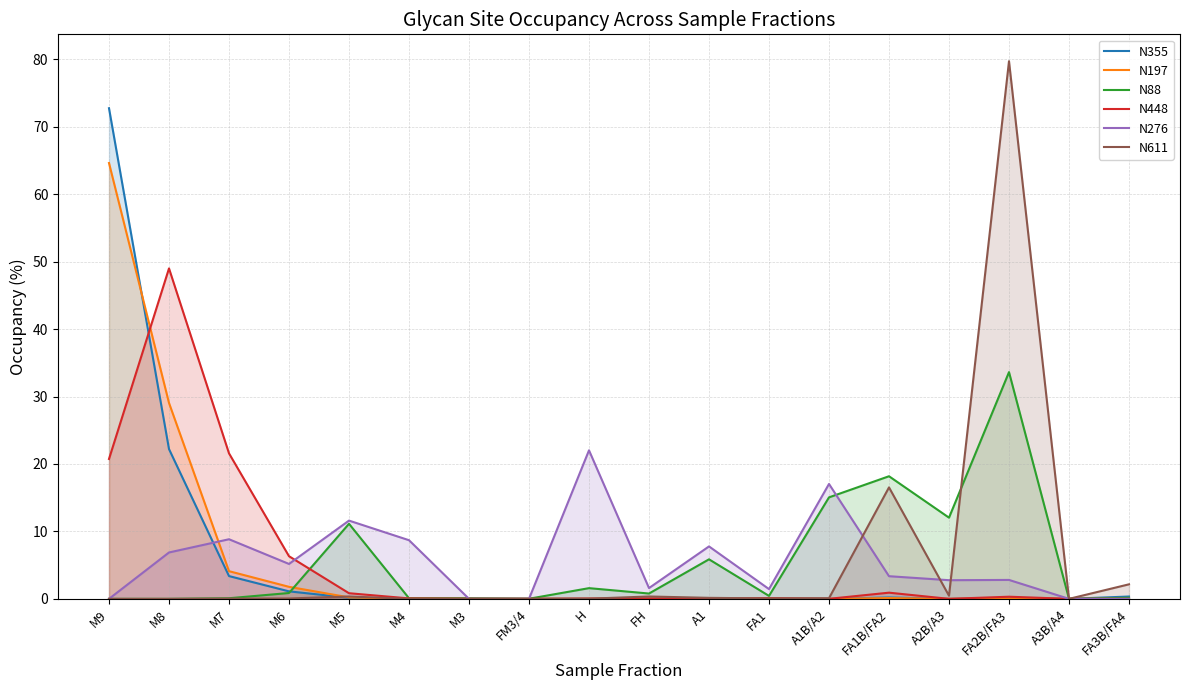

Reading left to right, extract all data points from this chart.

N355: M9=72.8	M8=22.2	M7=3.4	M6=1.1	M5=0.2	M4=0.0	M3=0.0	FM3/4=0.0	H=0.0	FH=0.0	A1=0.0	FA1=0.1	A1B/A2=0.0	FA1B/FA2=0.2	A2B/A3=0.0	FA2B/FA3=0.1	A3B/A4=0.0	FA3B/FA4=0.3
N197: M9=64.6	M8=29.1	M7=4.1	M6=1.8	M5=0.2	M4=0.0	M3=0.0	FM3/4=0.0	H=0.0	FH=0.0	A1=0.0	FA1=0.0	A1B/A2=0.0	FA1B/FA2=0.1	A2B/A3=0.0	FA2B/FA3=0.1	A3B/A4=0.0	FA3B/FA4=0.0
N88: M9=0.0	M8=0.0	M7=0.1	M6=0.9	M5=11.1	M4=0.1	M3=0.1	FM3/4=0.0	H=1.6	FH=0.8	A1=5.9	FA1=0.4	A1B/A2=15.0	FA1B/FA2=18.2	A2B/A3=12.0	FA2B/FA3=33.6	A3B/A4=0.0	FA3B/FA4=0.2
N448: M9=20.7	M8=49.0	M7=21.6	M6=6.3	M5=0.8	M4=0.1	M3=0.0	FM3/4=0.0	H=0.0	FH=0.1	A1=0.0	FA1=0.1	A1B/A2=0.0	FA1B/FA2=0.9	A2B/A3=0.0	FA2B/FA3=0.3	A3B/A4=0.0	FA3B/FA4=0.0
N276: M9=0.0	M8=6.9	M7=8.8	M6=5.2	M5=11.6	M4=8.7	M3=0.0	FM3/4=0.0	H=22.0	FH=1.6	A1=7.8	FA1=1.4	A1B/A2=17.0	FA1B/FA2=3.4	A2B/A3=2.8	FA2B/FA3=2.8	A3B/A4=0.0	FA3B/FA4=0.0
N611: M9=0.0	M8=0.0	M7=0.0	M6=0.1	M5=0.3	M4=0.0	M3=0.0	FM3/4=0.0	H=0.0	FH=0.3	A1=0.1	FA1=0.1	A1B/A2=0.1	FA1B/FA2=16.5	A2B/A3=0.5	FA2B/FA3=79.7	A3B/A4=0.0	FA3B/FA4=2.2